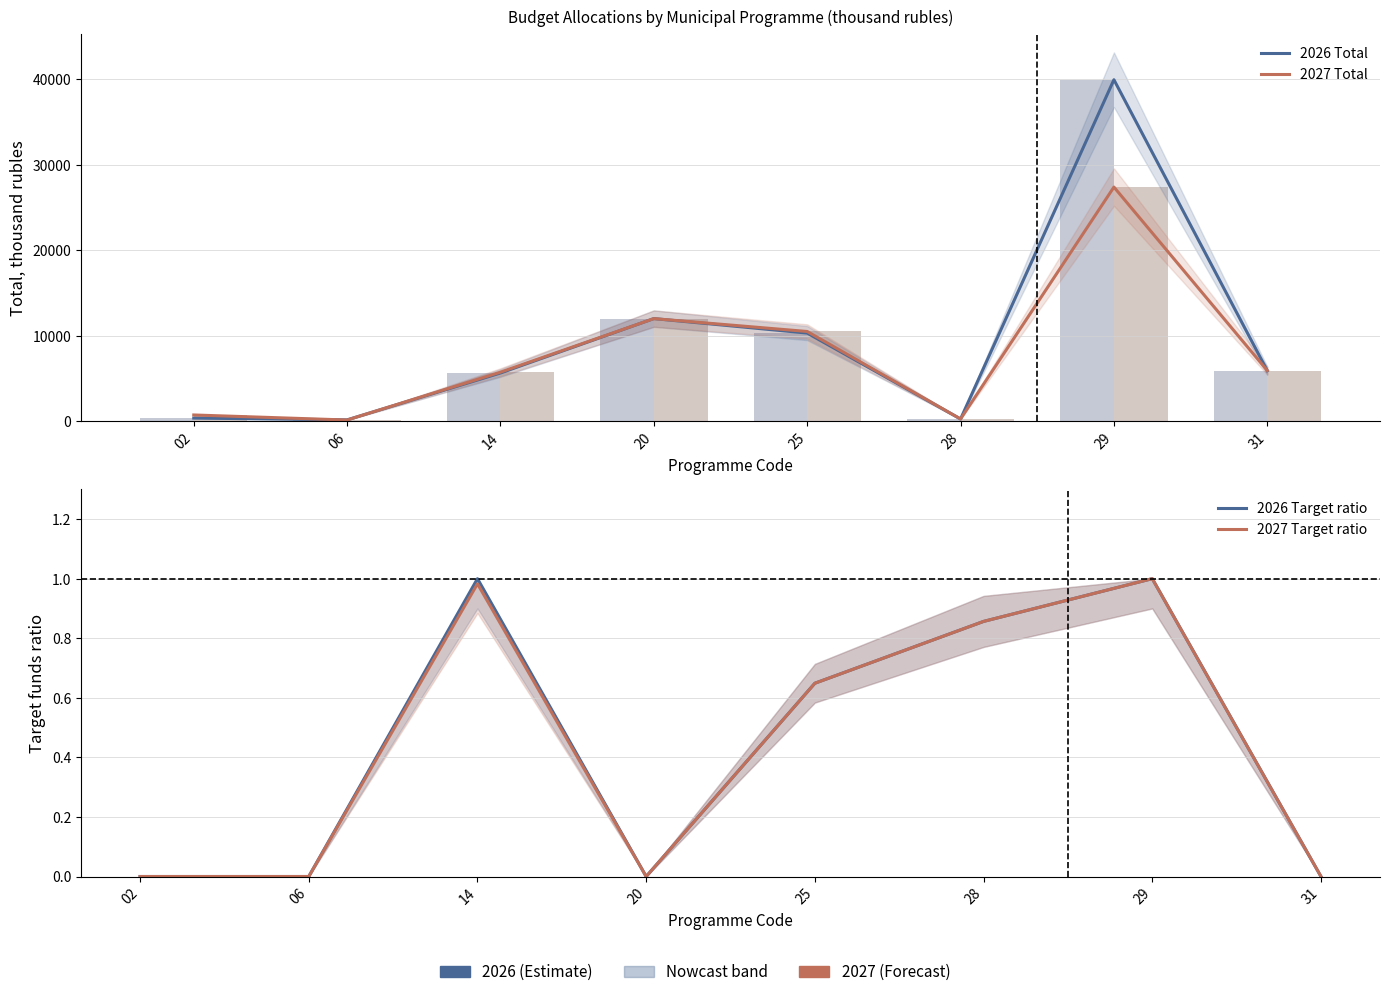

What is the difference between the 2026 Target ratio values at 28 and 29?

0.1